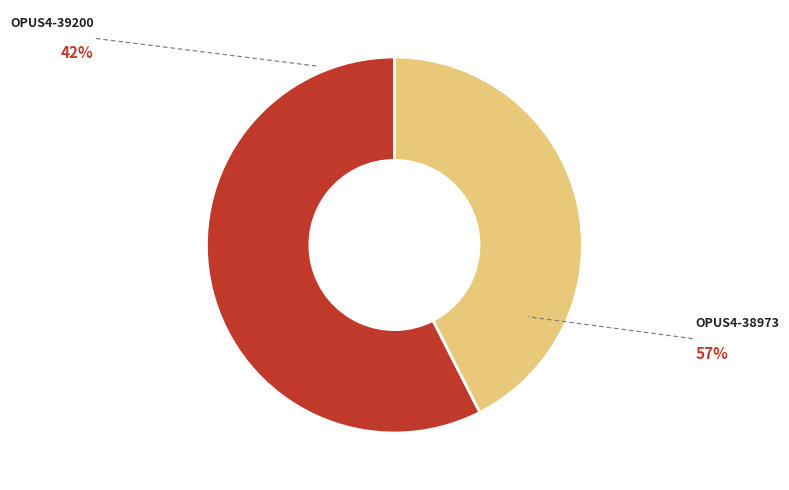

Is there any slice that represents more than half of the pie?

Yes